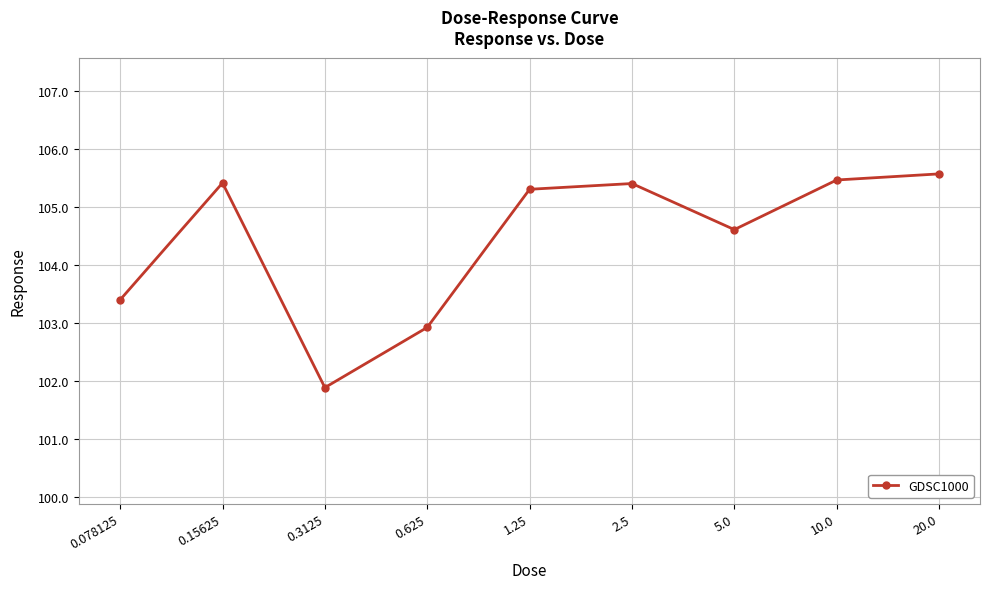

What is the sum of the values at 0.15625 and 0.3125?

207.3